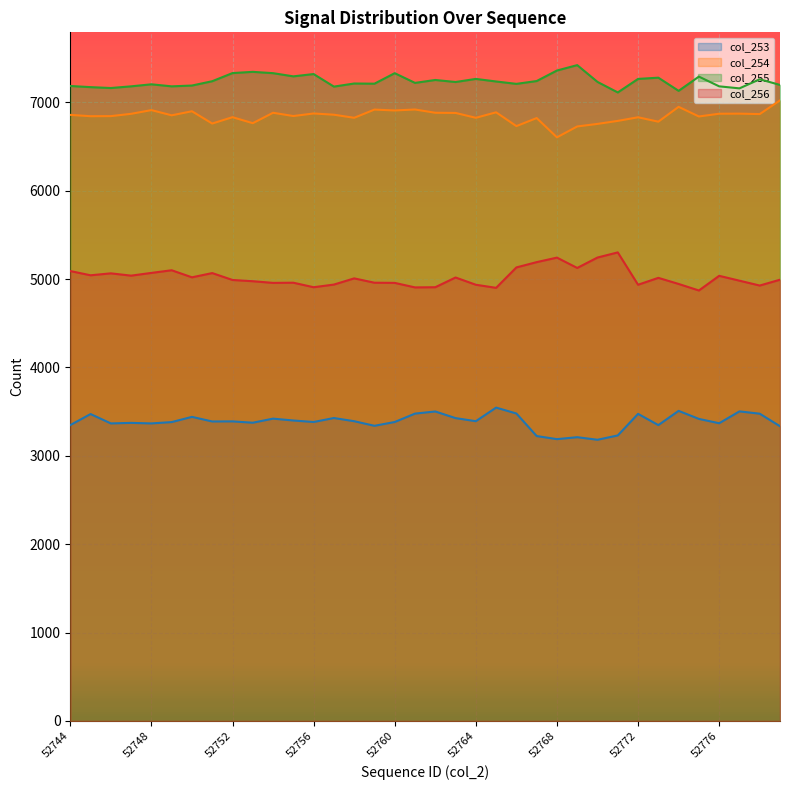

List the labels in order of col_256 value, largest first.

52771, 52770, 52768, 52767, 52766, 52769, 52749, 52744, 52748, 52751, 52746, 52745, 52747, 52776, 52750, 52763, 52773, 52758, 52779, 52752, 52777, 52753, 52755, 52759, 52754, 52760, 52774, 52757, 52764, 52772, 52778, 52756, 52762, 52761, 52765, 52775